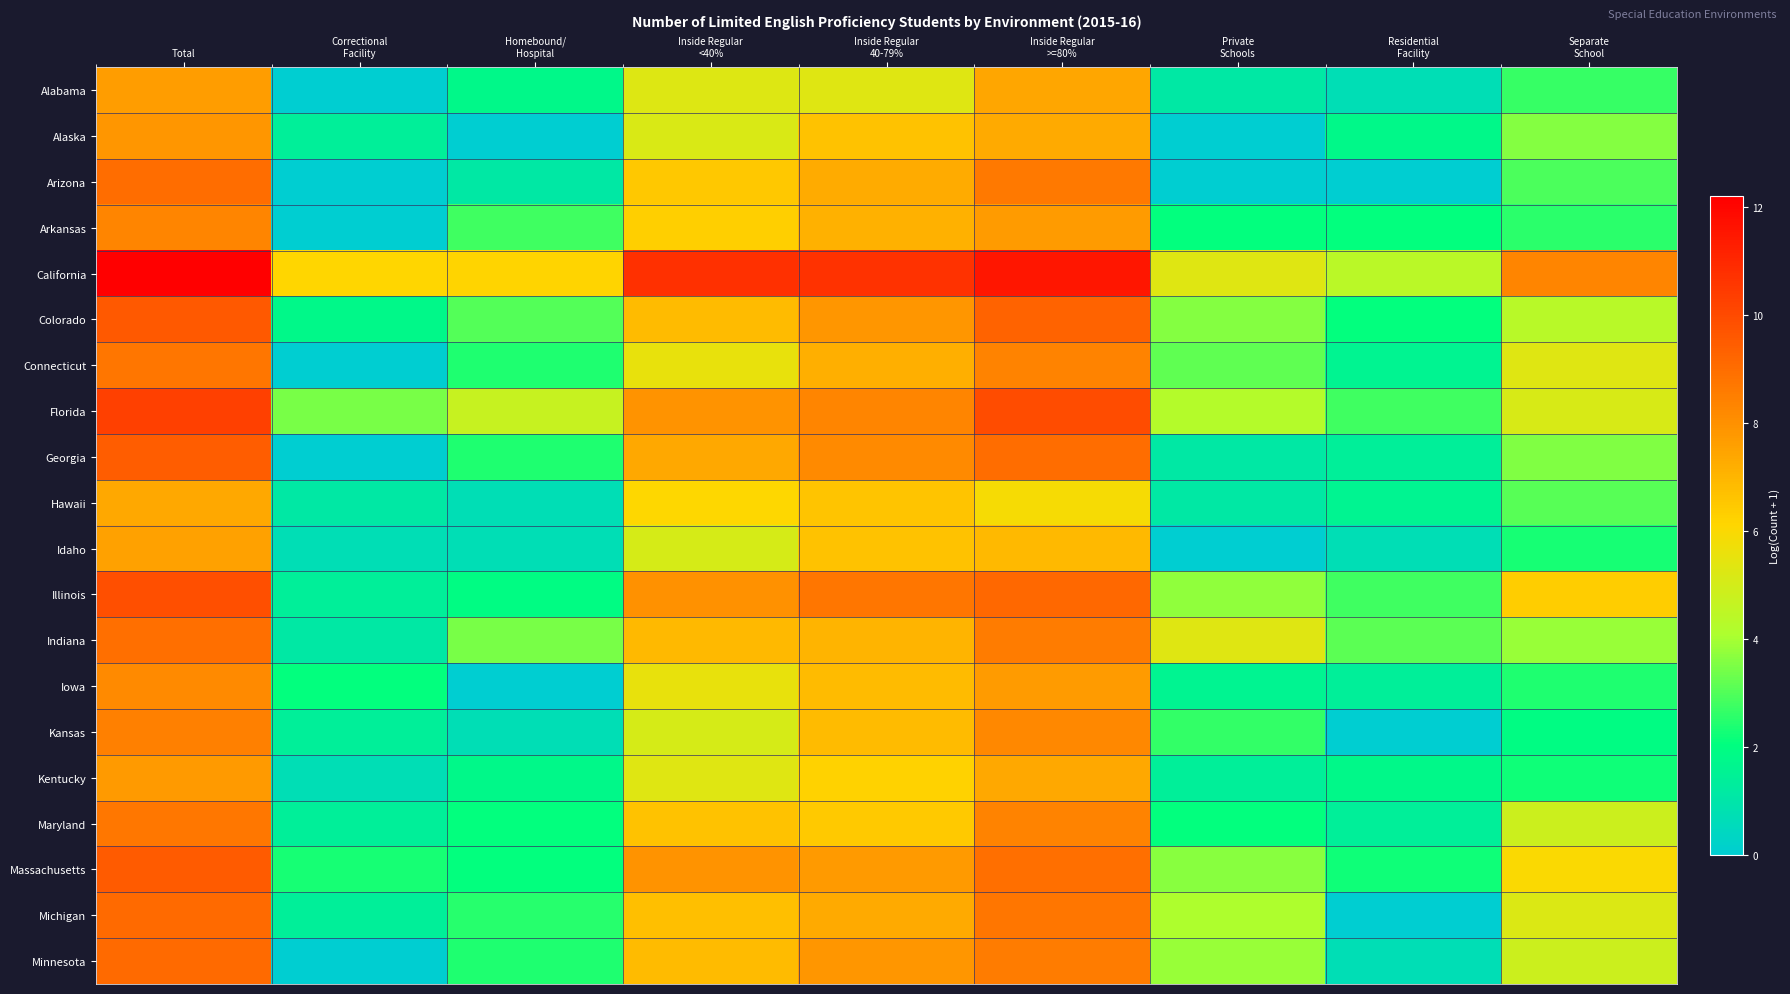

At which category does the chart reach its peak across all series?

Total